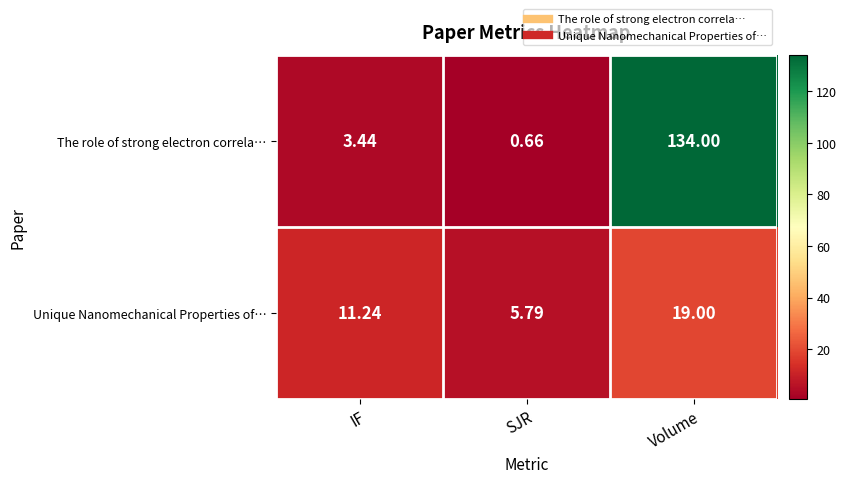

How many data points does each series have?

3